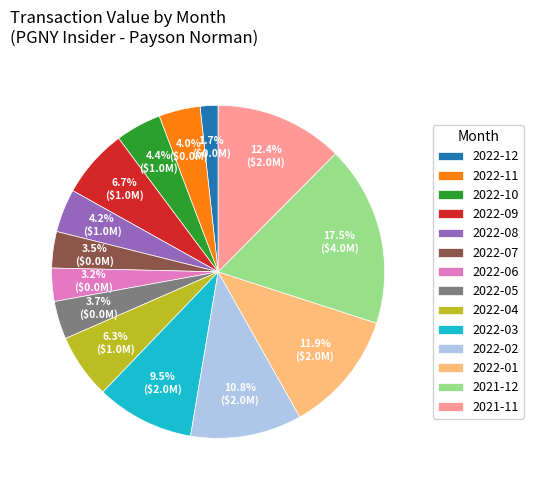

Which slice is the smallest?

2022-12